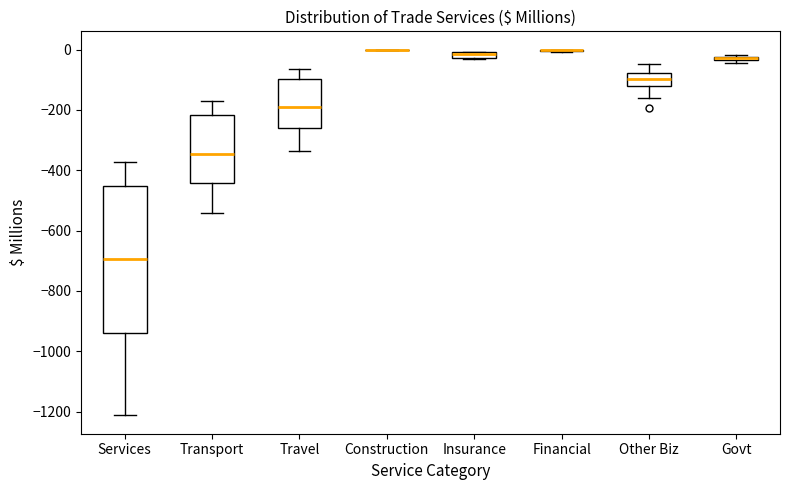

Comparing the boxes themselves (not the whiskers), which one is the tallest?

Services